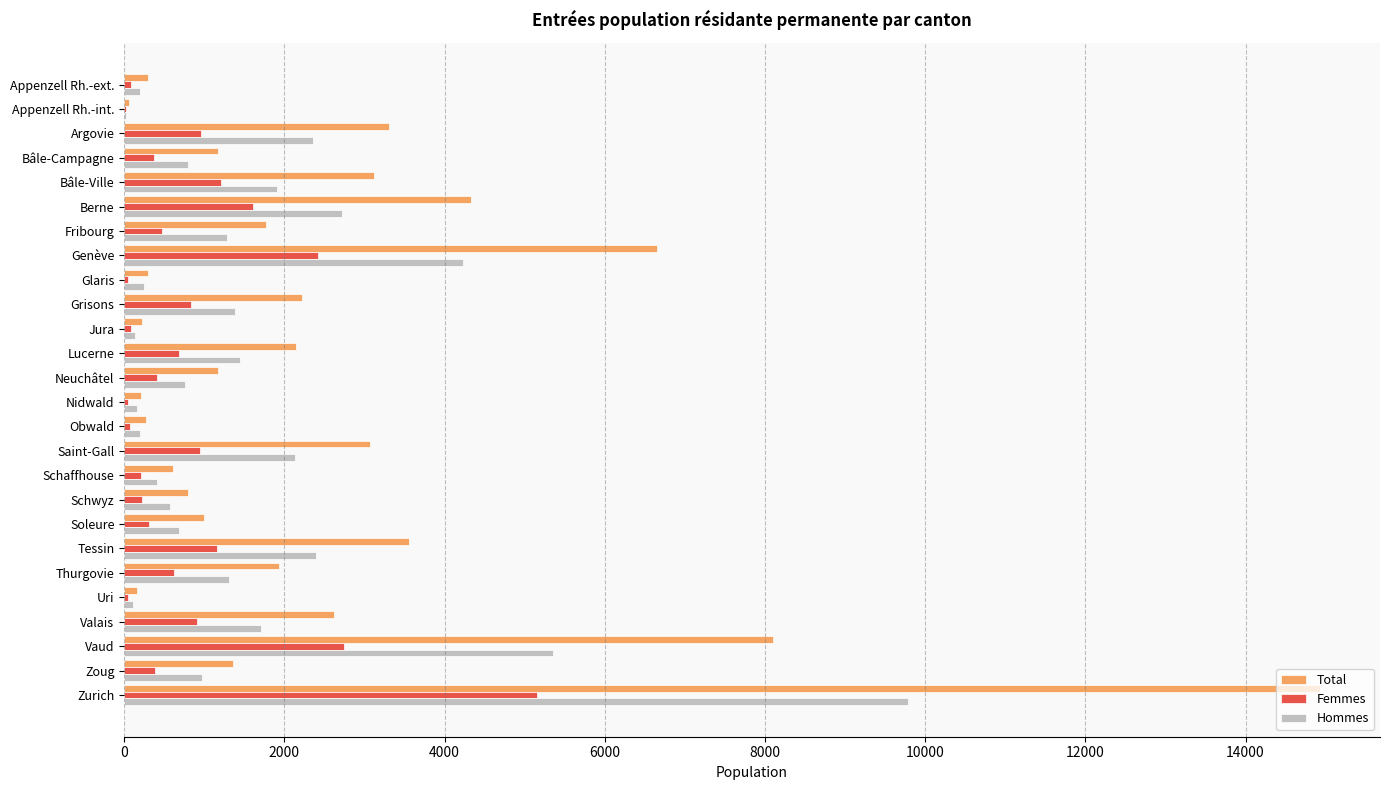

What is the sum of all Femmes values?

22051